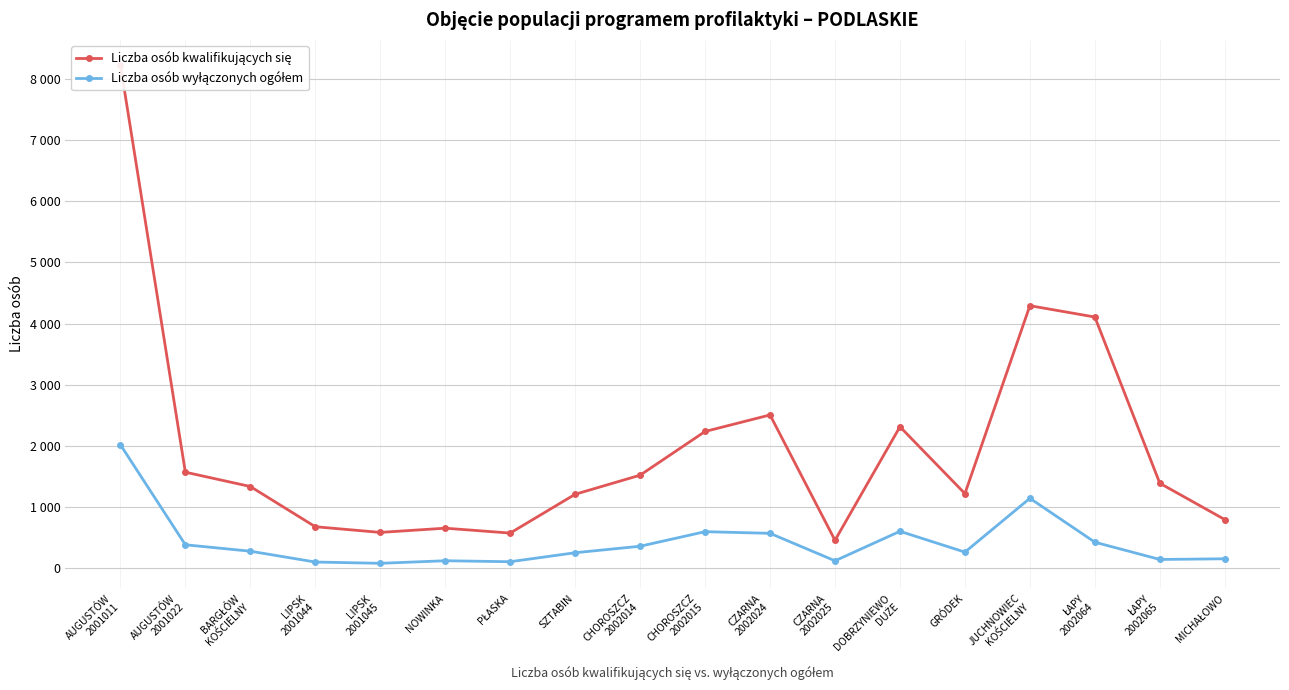

What are all the series names shown in the legend?

Liczba osób kwalifikujących się, Liczba osób wyłączonych ogółem